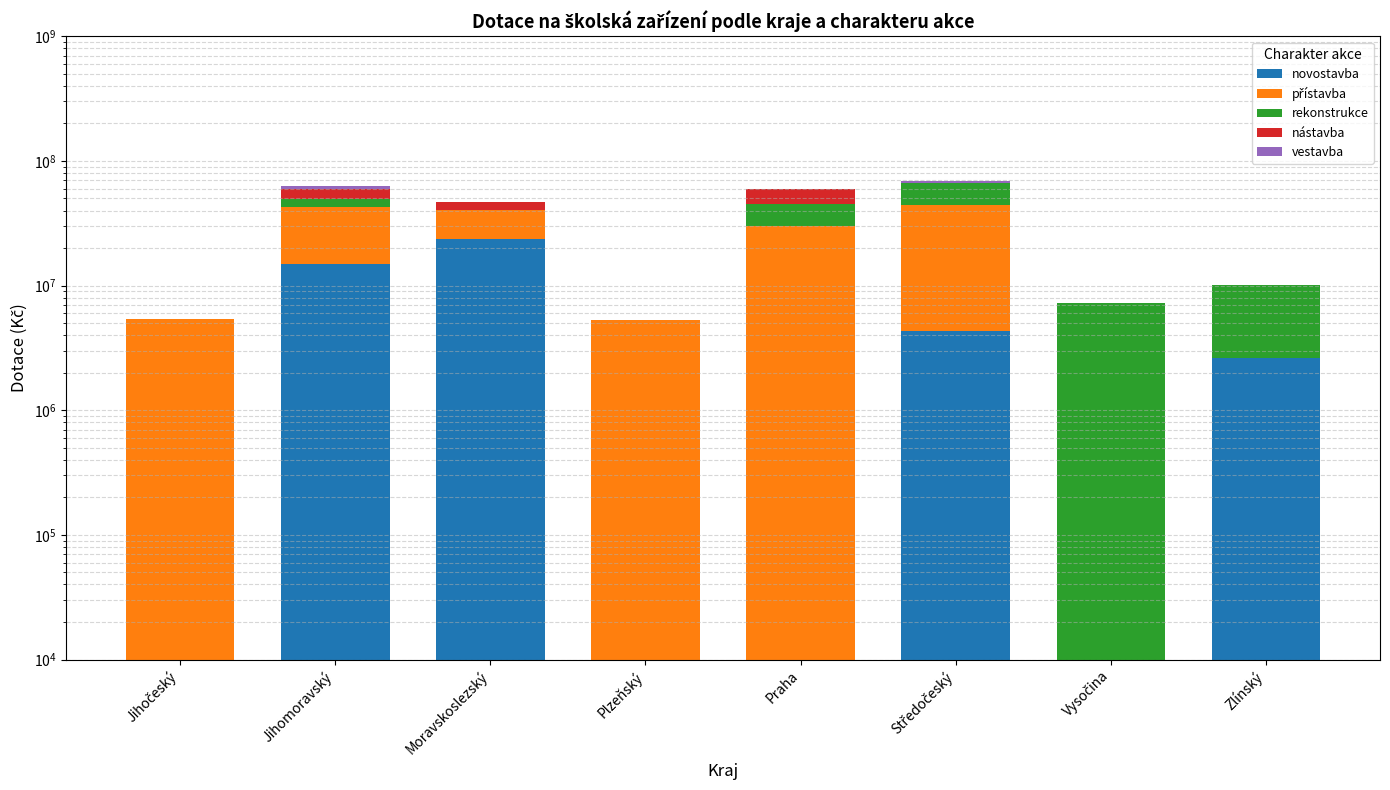

Between Jihomoravský and Středočeský, which series saw the biggest shift?

rekonstrukce